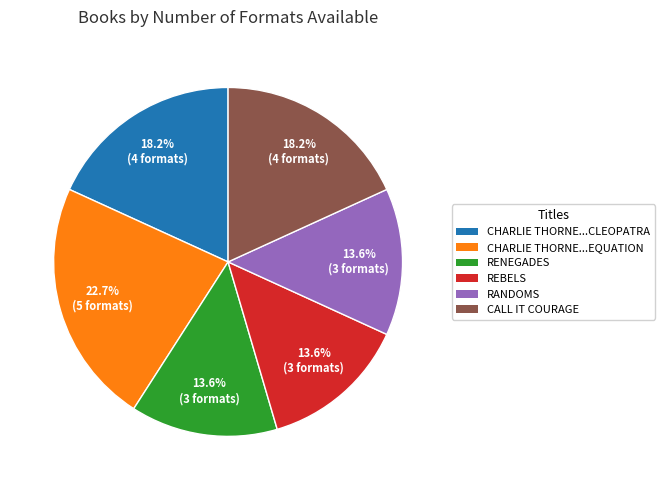

How many segments does this pie chart have?

6